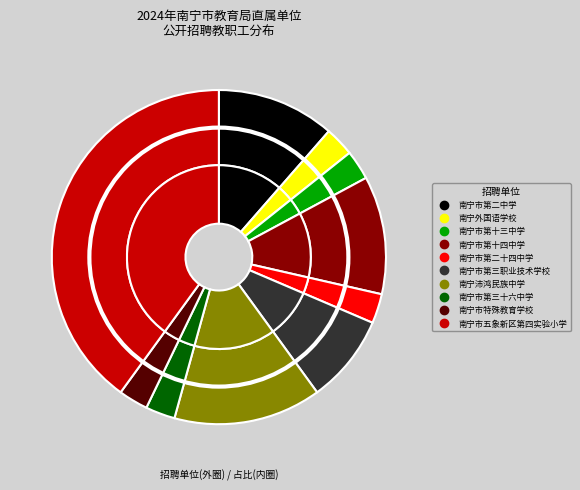

Is 南宁市特殊教育学校 the majority of the pie?

No